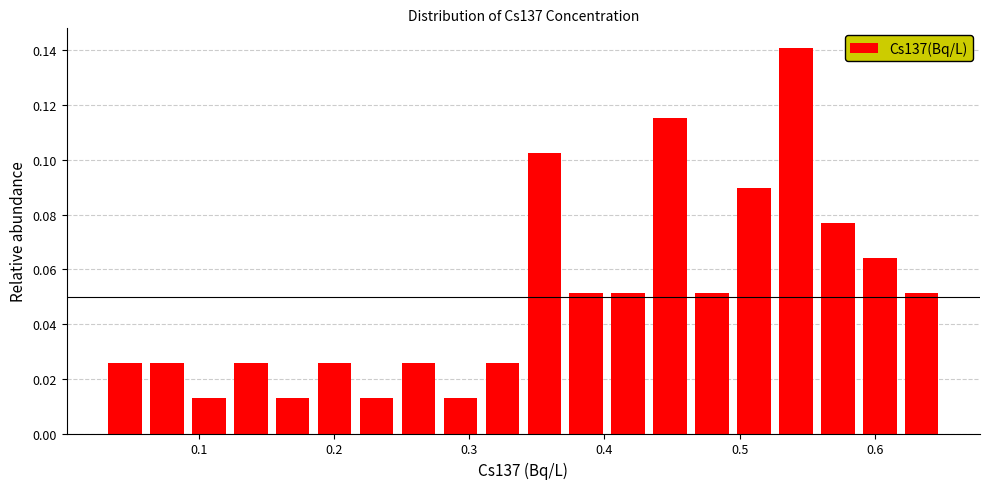

Around what value on the x-axis is the tallest bar? Give the approximate position of its centre, as read against the axis.

0.54